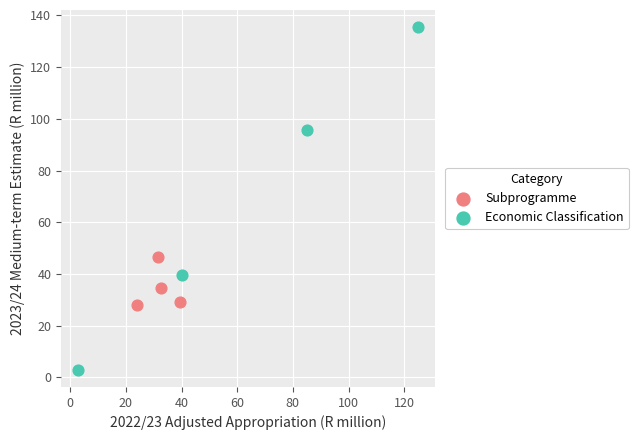

Which series contains the lowest Y value?

Economic Classification